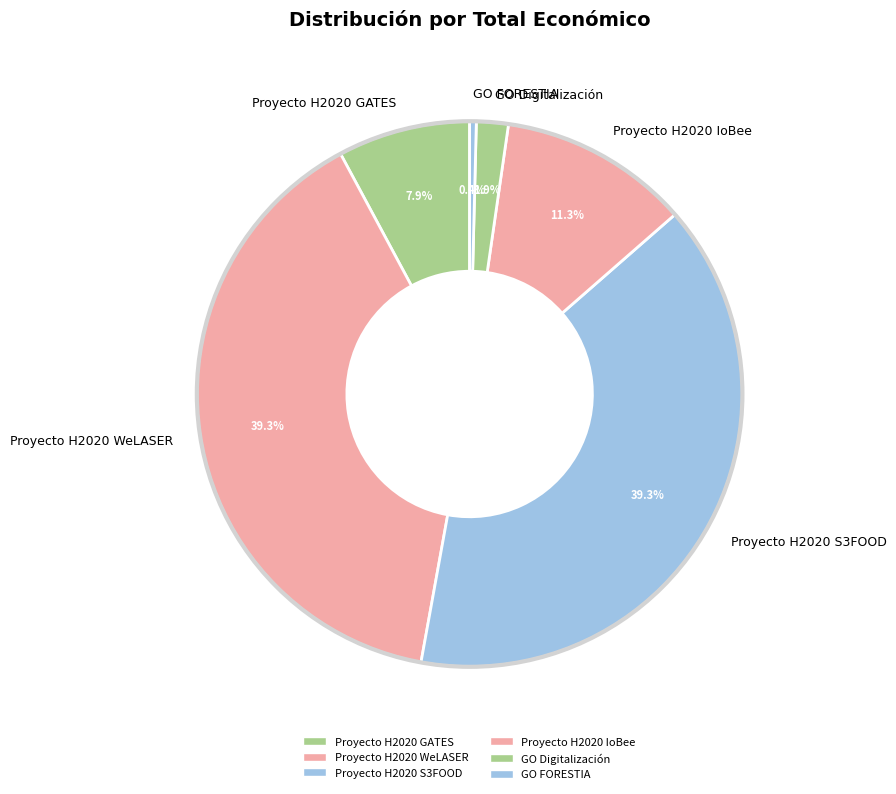

True or false: Proyecto H2020 S3FOOD accounts for 30% of the total.

False